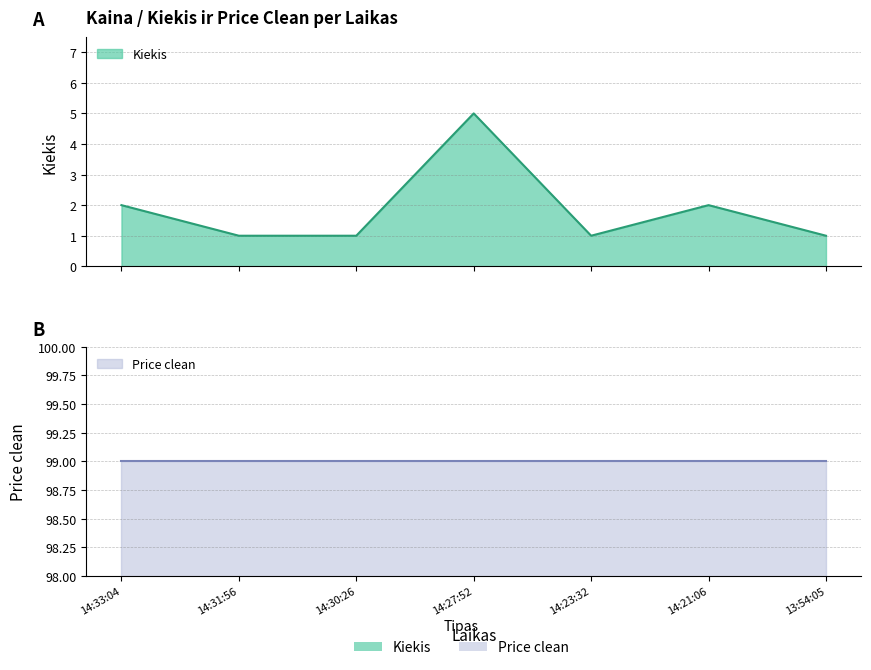

Does the chart have visible grid lines?

Yes